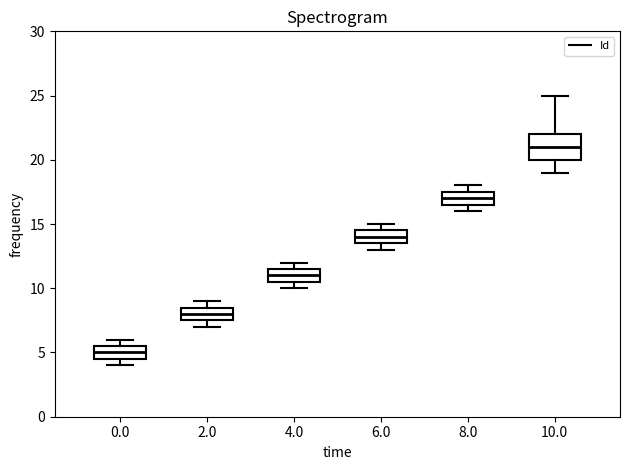

Comparing the boxes themselves (not the whiskers), which one is the tallest?

10.0